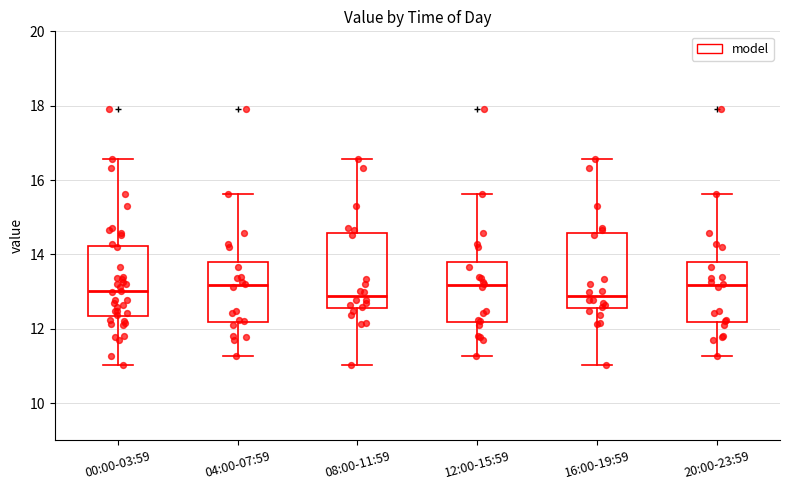

Reading left to right, transcribe this box plot: for each box, give where its median line is, the range the box spans, and where its two whiskers end, as read against the y-axis. The values are not printed on the chart, so give them approximately, as read against the axis.

00:00-03:59: median 13.0, box 12.4 to 14.2, whiskers 11.0 to 16.6
04:00-07:59: median 13.2, box 12.2 to 13.8, whiskers 11.2 to 15.6
08:00-11:59: median 12.8, box 12.6 to 14.6, whiskers 11.0 to 16.6
12:00-15:59: median 13.2, box 12.2 to 13.8, whiskers 11.2 to 15.6
16:00-19:59: median 12.8, box 12.6 to 14.6, whiskers 11.0 to 16.6
20:00-23:59: median 13.2, box 12.2 to 13.8, whiskers 11.2 to 15.6